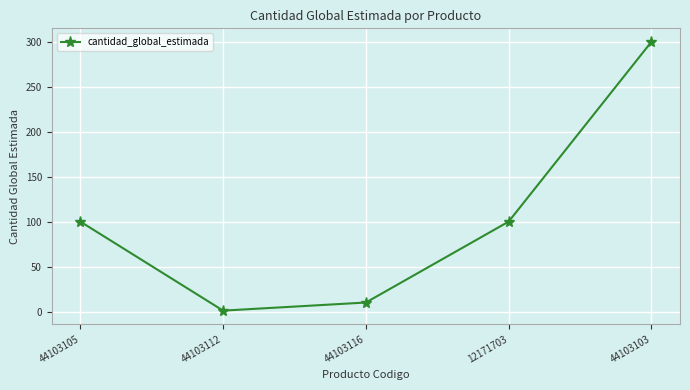

How many points are lower than both their immediate neighbors (excluding endpoints)?

1